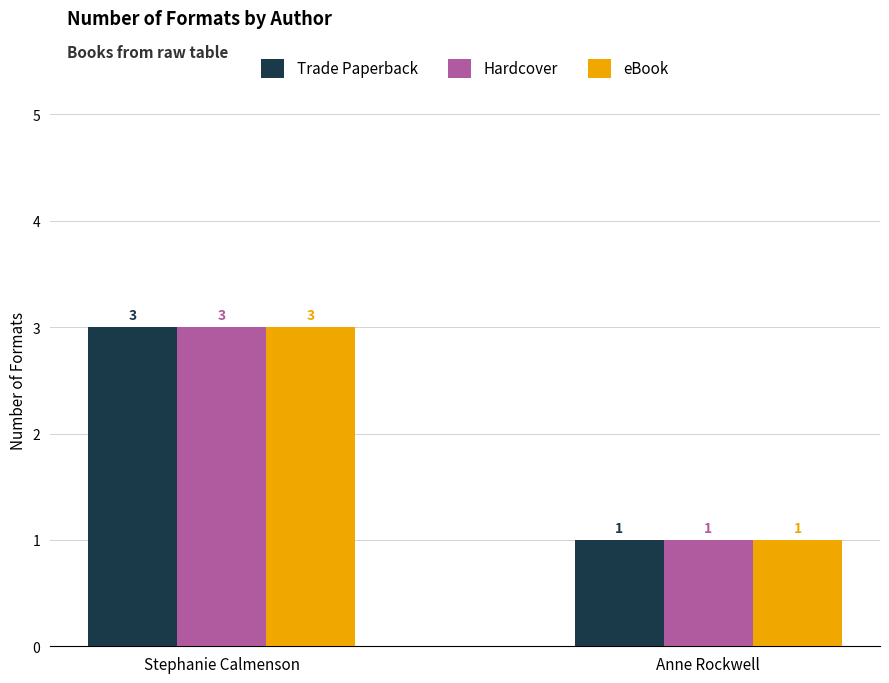

What is the label of the 2nd bar from the right?

Stephanie Calmenson